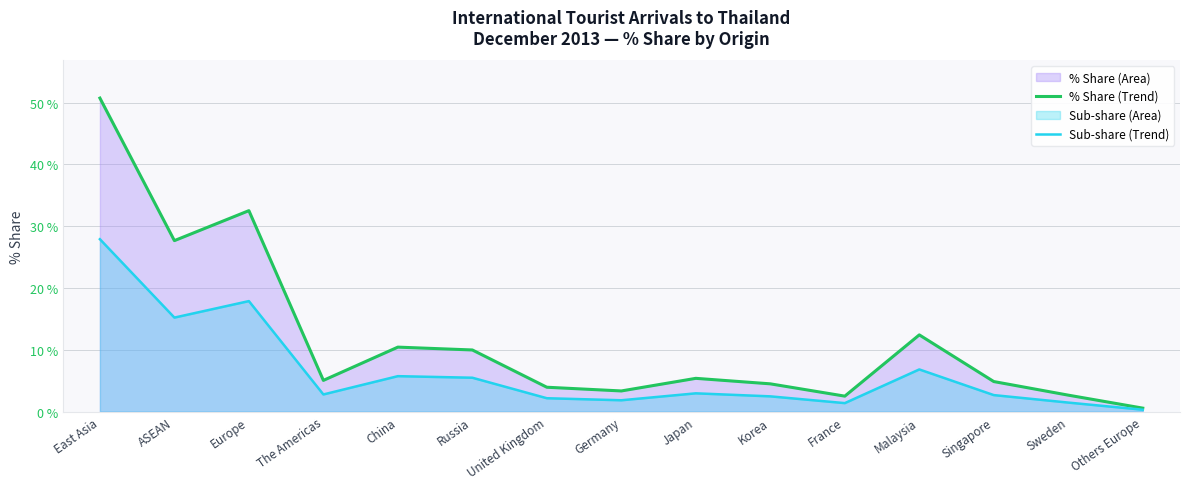

At how many categories does at least one series exceed 9?

6